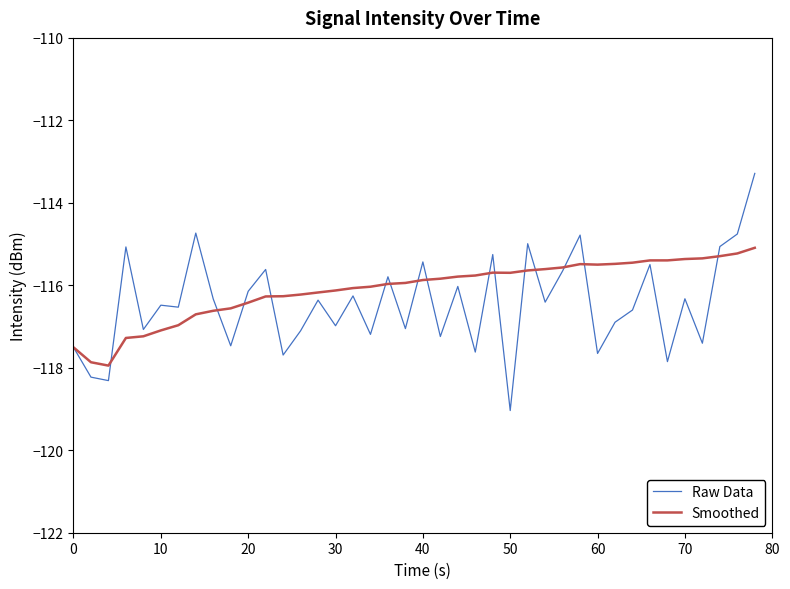

How many series are shown in this chart?

2